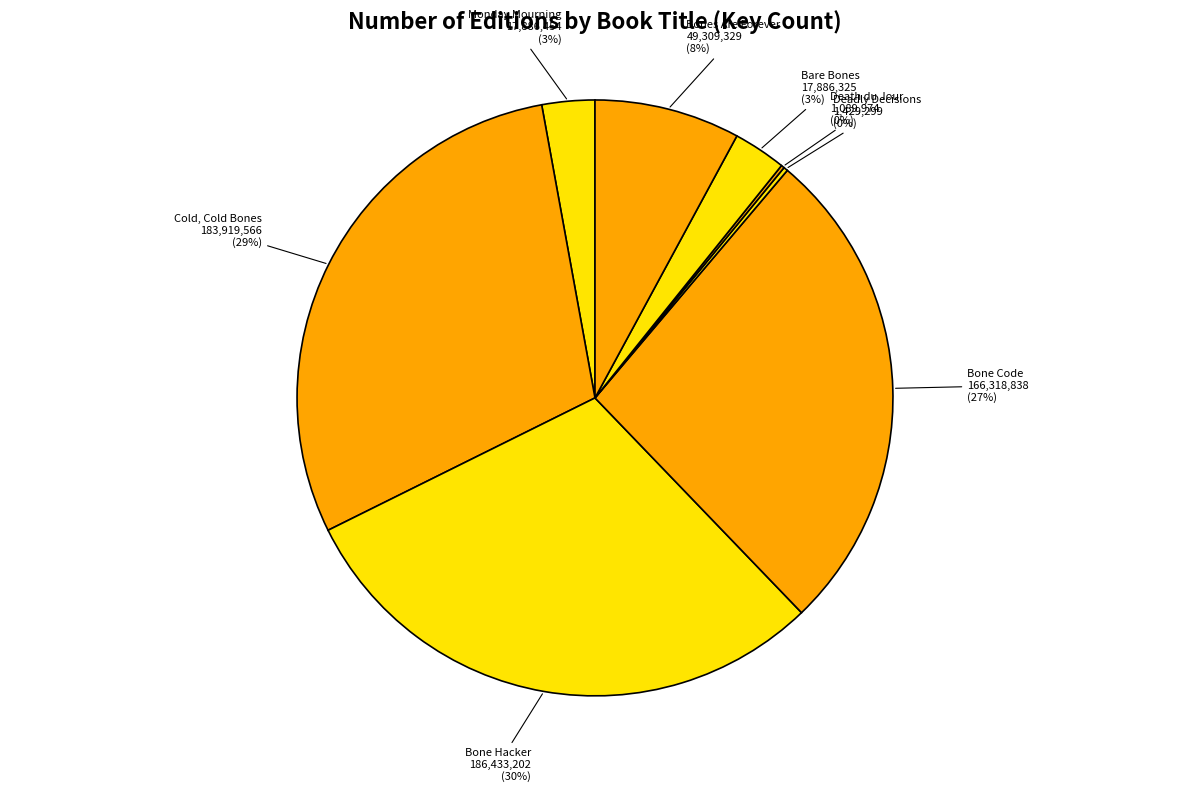

How many segments does this pie chart have?

8